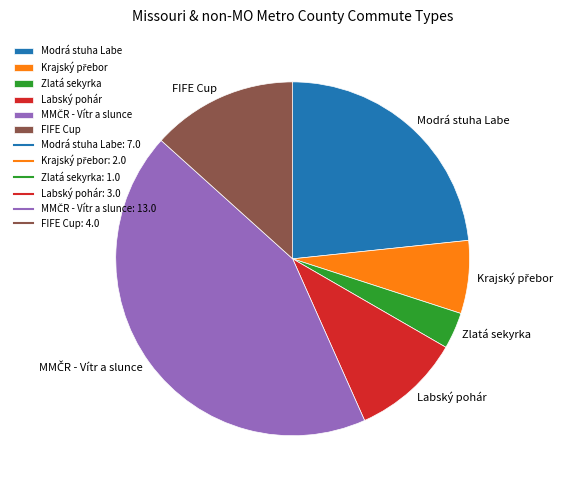

Do FIFE Cup and Labský pohár together represent more than half of the pie?

No